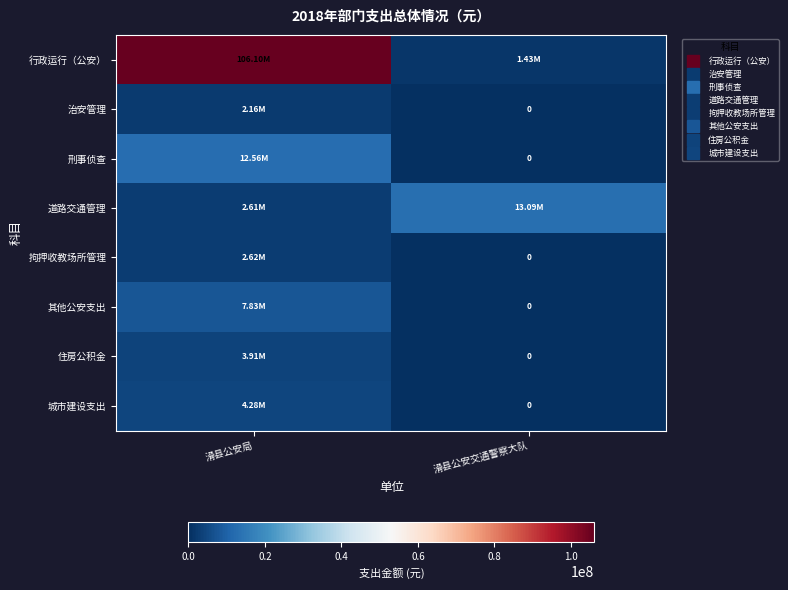

At which label does 行政运行（公安） reach its peak?

滑县公安局